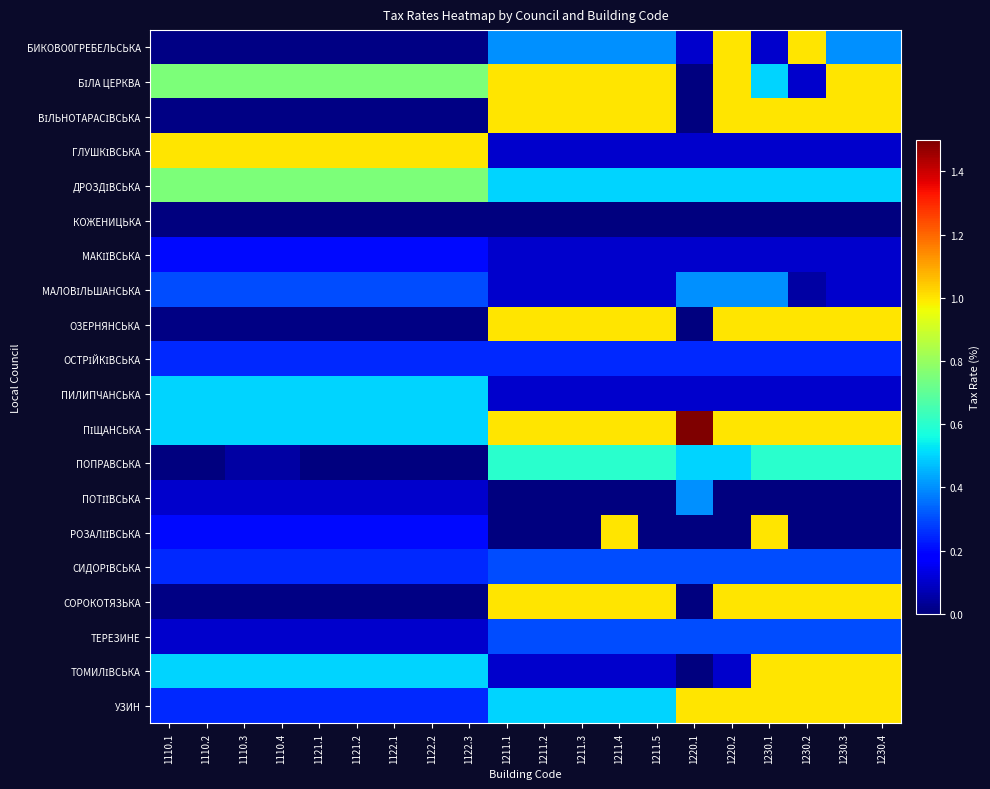

What is the greatest value displayed?

3.0